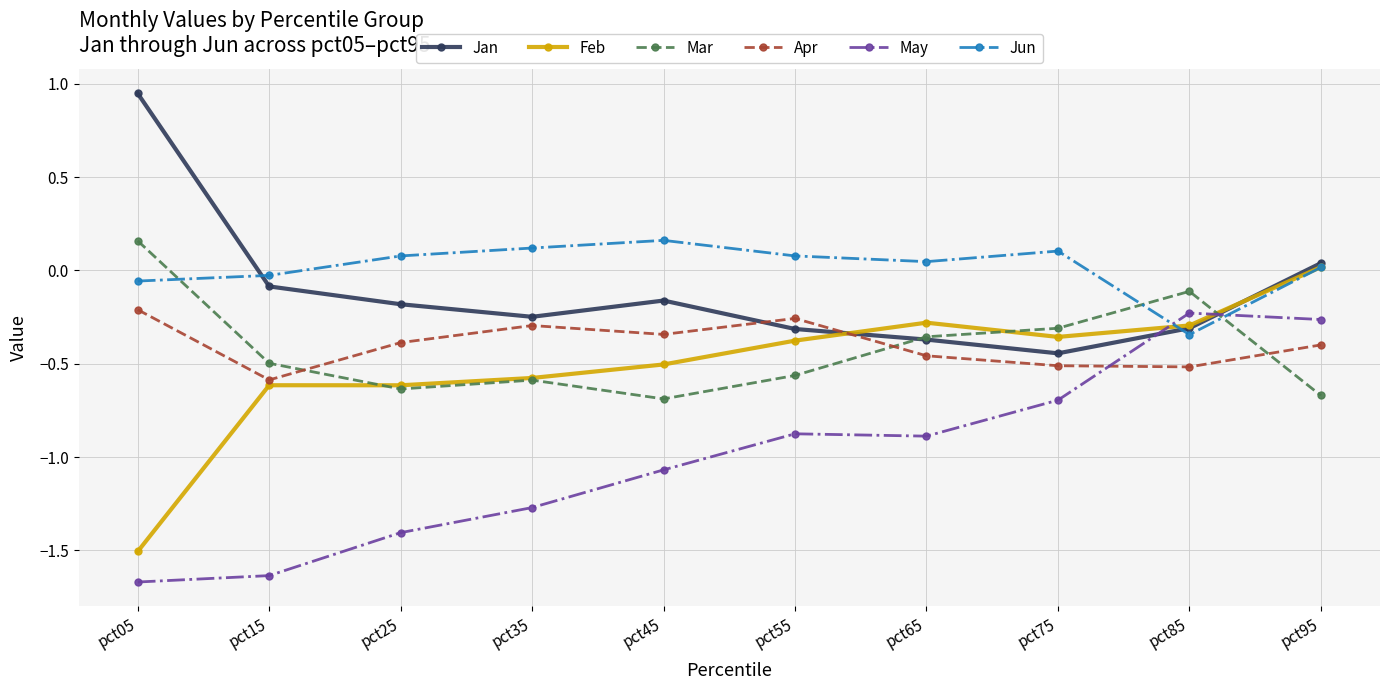

At which category is the sum across all series the highest?

pct95